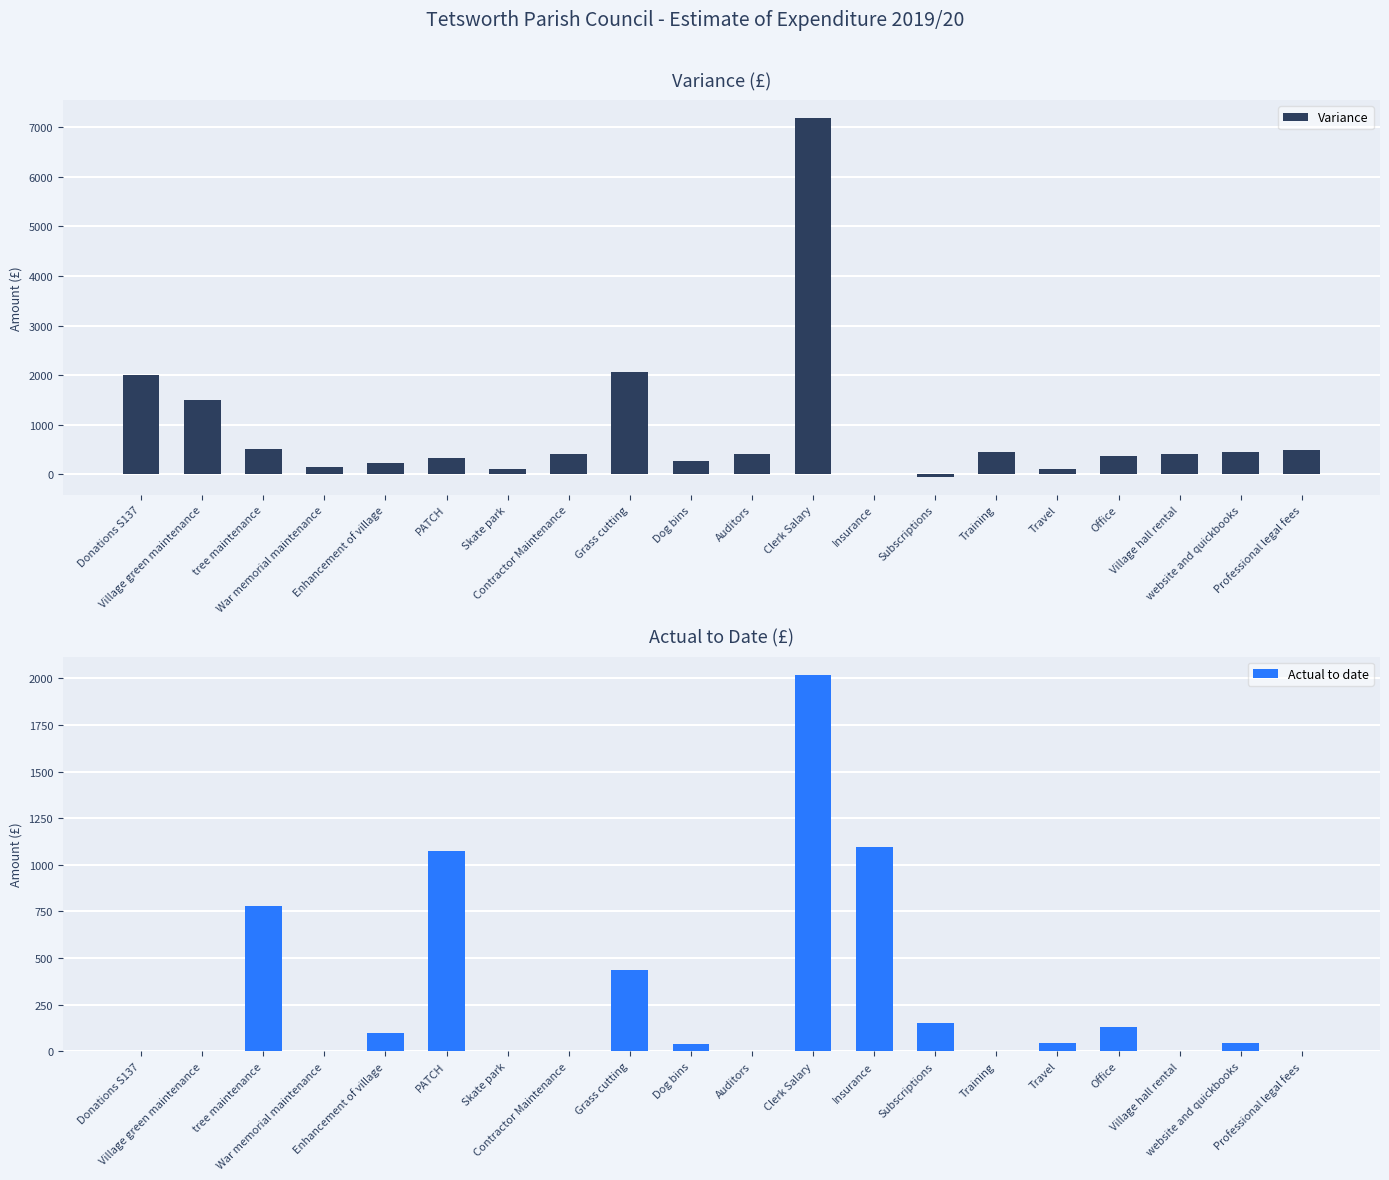

The Variance series shows -83.4 at Subscriptions. True or false?

False